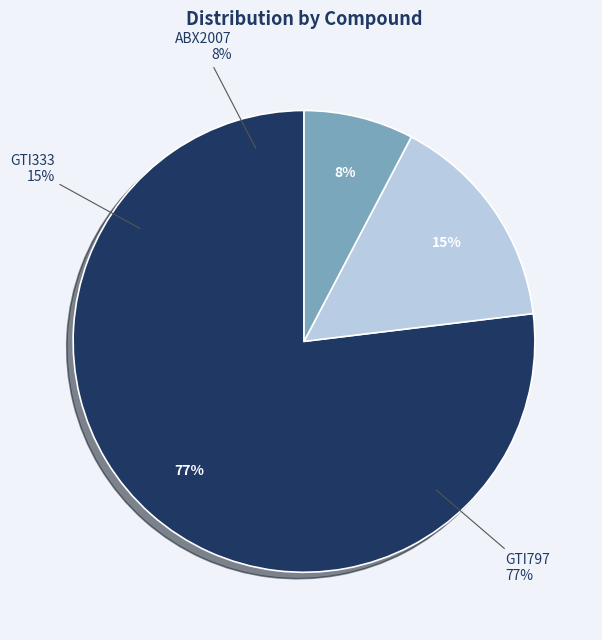

Rank the categories by value from highest to lowest.

GTI797, GTI333, ABX2007